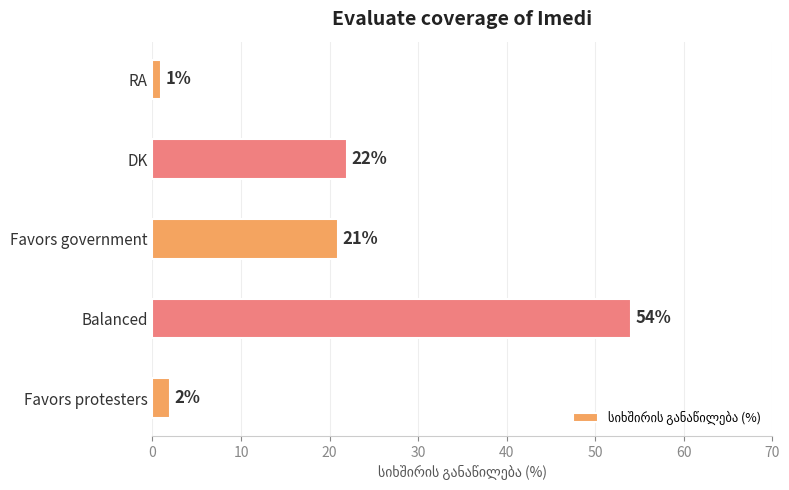

Where is the data nearest to the value 27?

DK